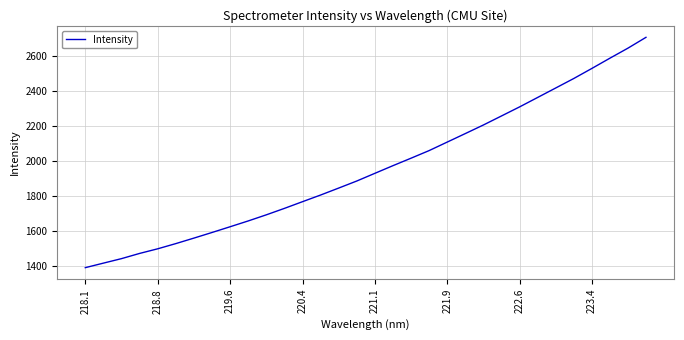

What is the smallest value displayed?

1389.4